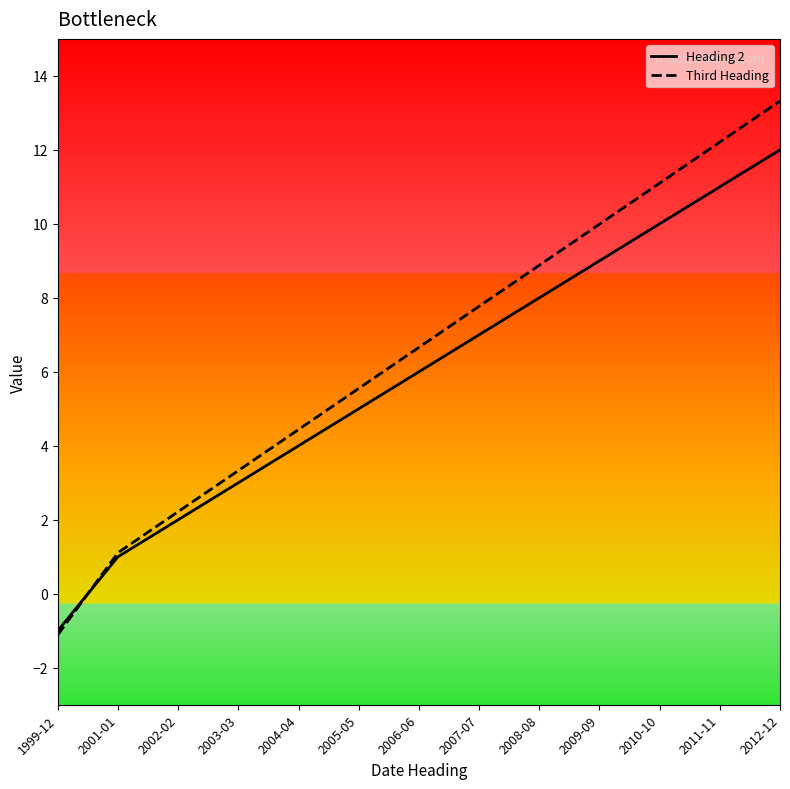

What are all the series names shown in the legend?

Heading 2, Third Heading